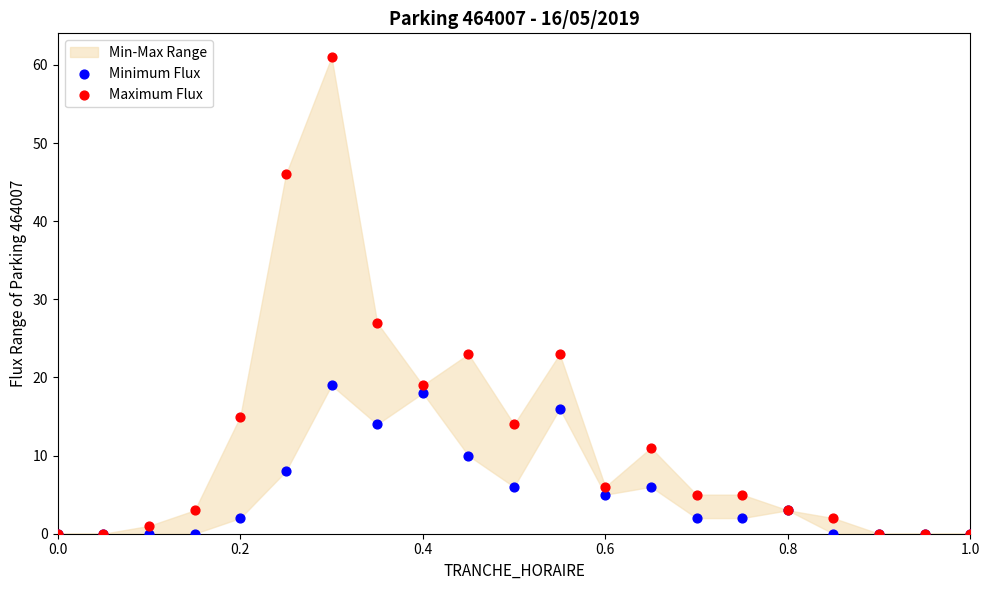

Which series reaches the maximum Y coordinate?

Maximum Flux